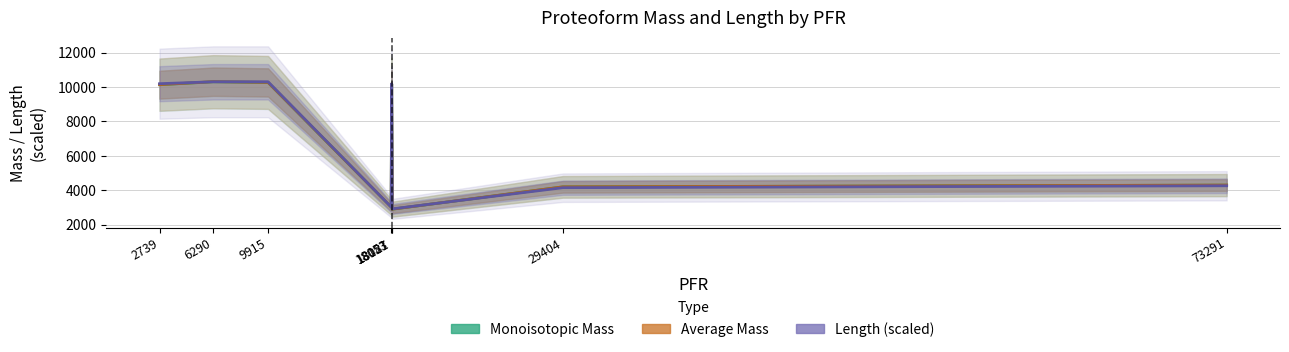

Does the chart display data point markers on the line(s)?

No